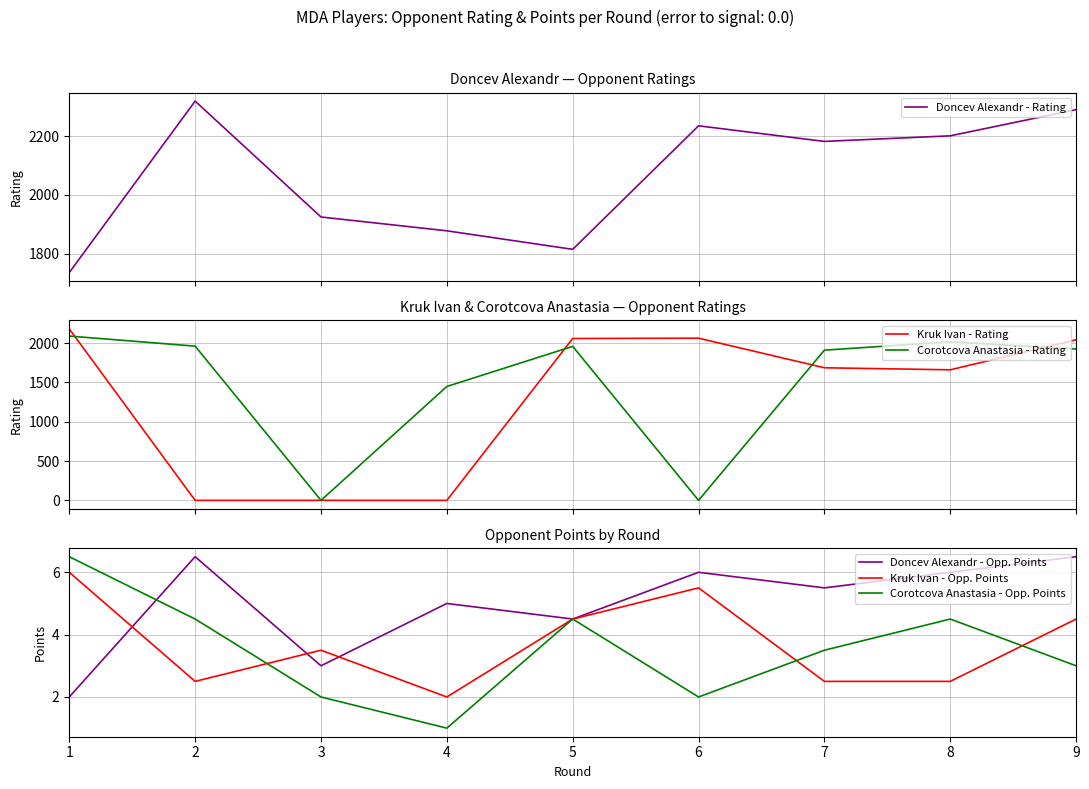

At how many categories does at least one series exceed 441?

9